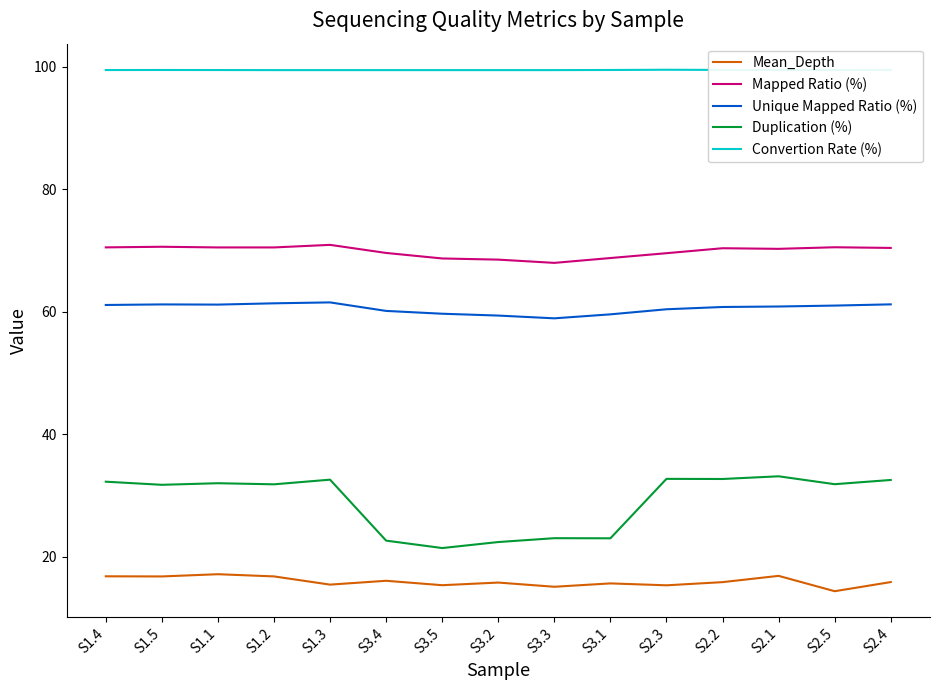

Rank the series by their maximum value, from highest to lowest.

Convertion Rate (%), Mapped Ratio (%), Unique Mapped Ratio (%), Duplication (%), Mean_Depth